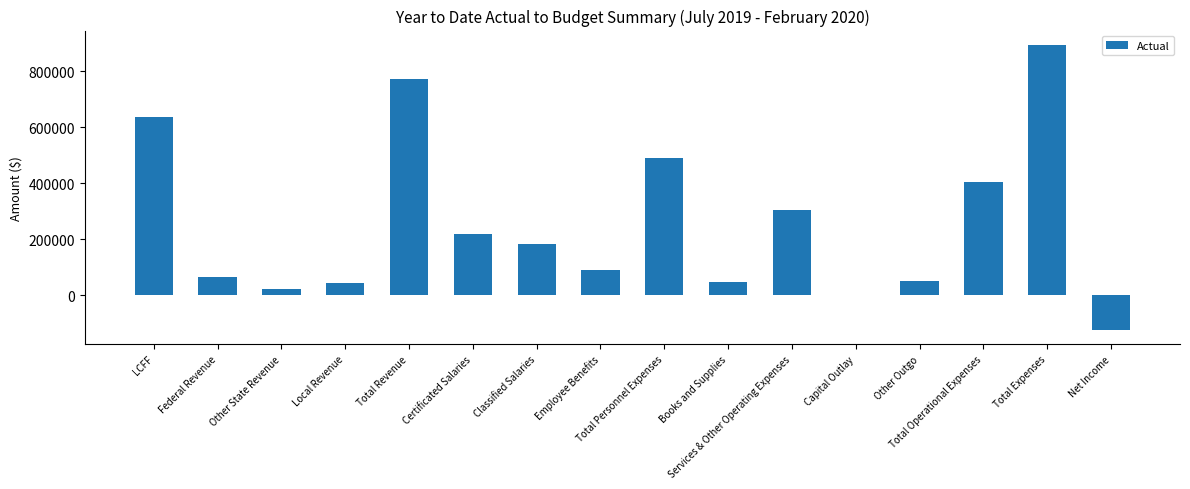

What is the greatest value displayed?

895086.9